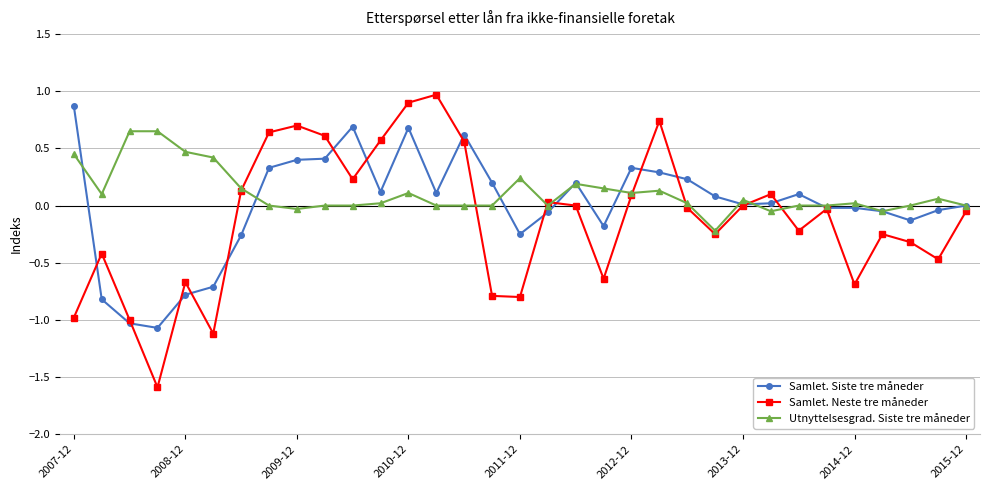

How many lines are shown in the chart?

3